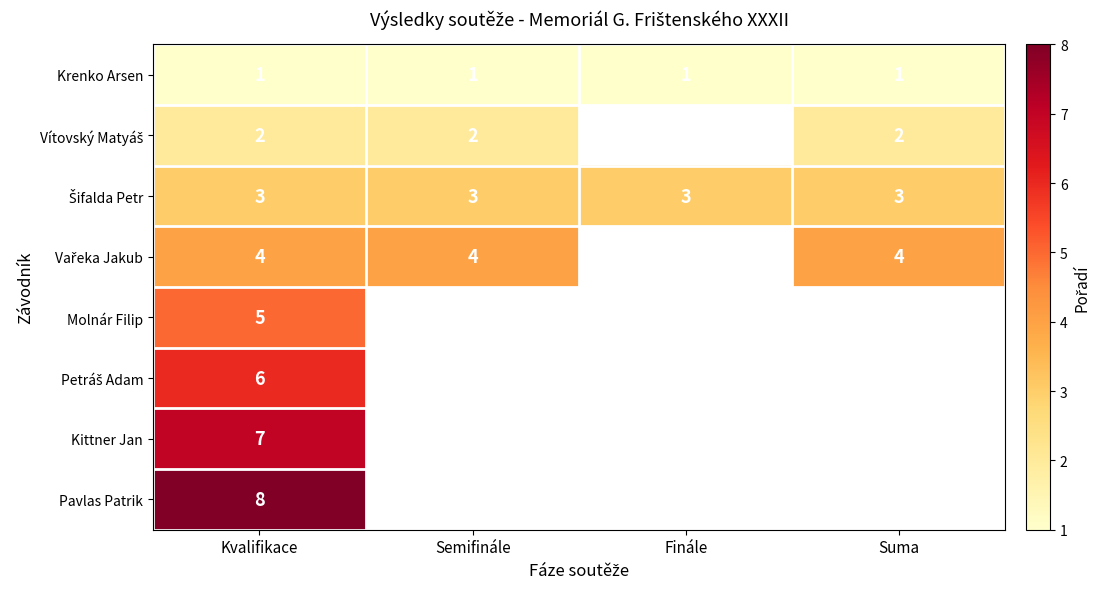

True or false: Krenko Arsen has a value of 2 at Kvalifikace.

False